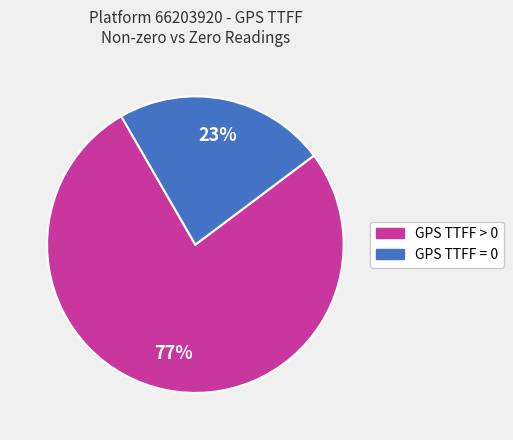

To the nearest percent, what percentage of the pie is GPS TTFF > 0?

77%